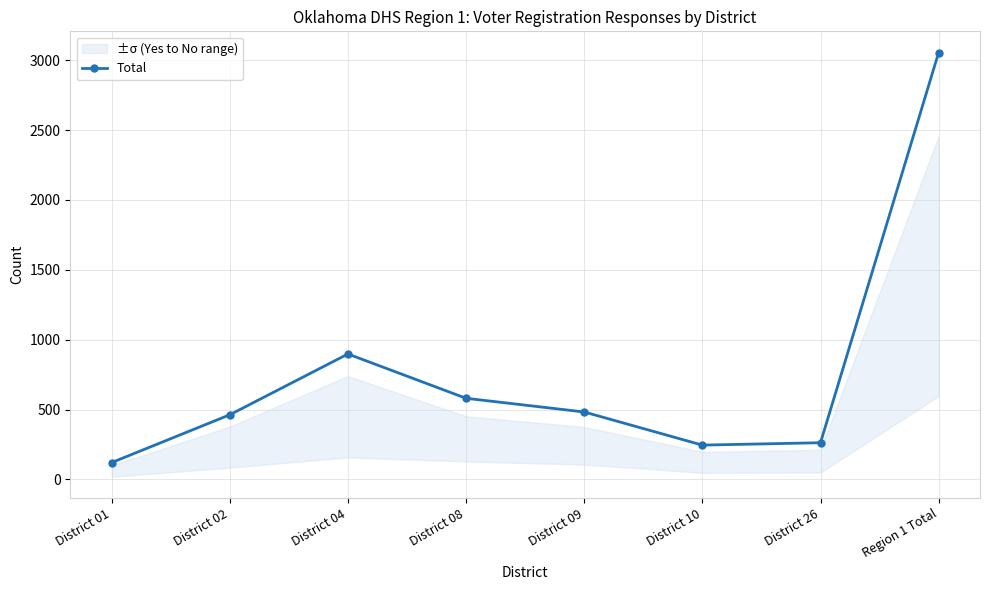

At which category does the chart reach its minimum across all series?

District 01